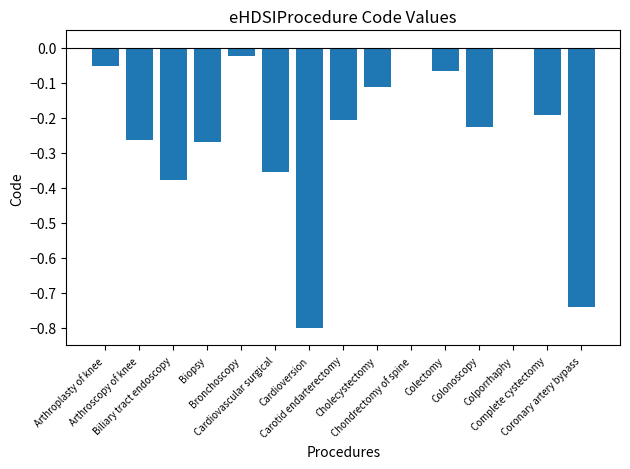

What is the sum of all values?

-3.7